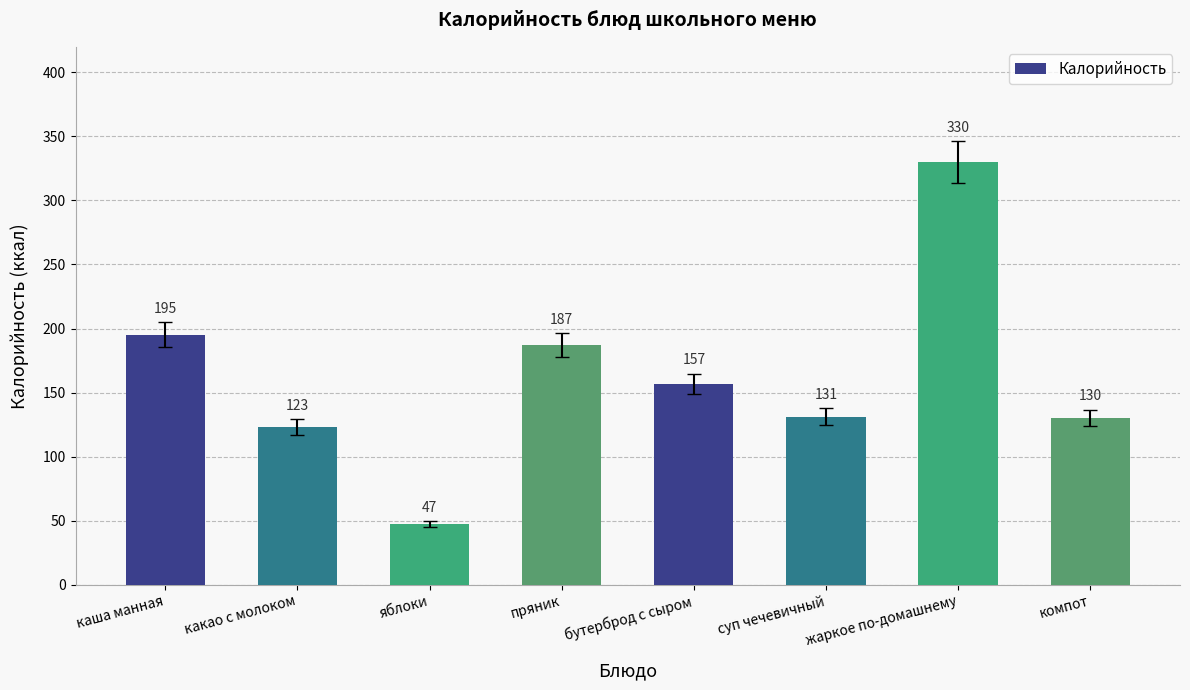

What is the ratio of the value at каша манная to the value at какао с молоком?

1.6